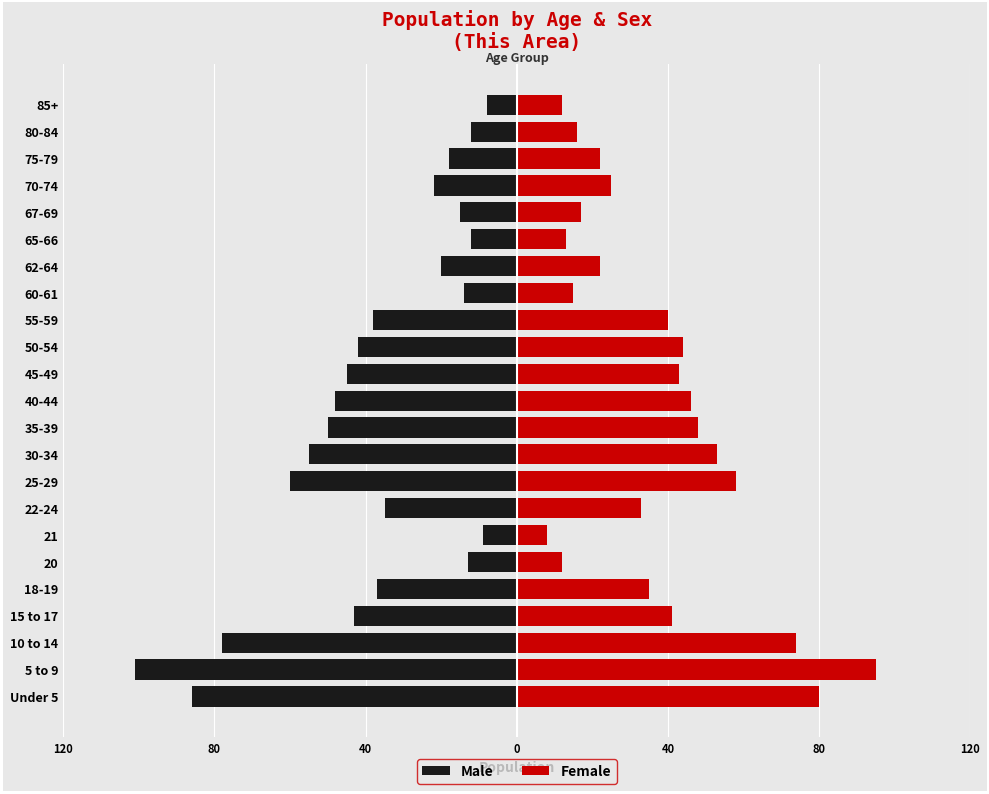

List the series in order of their overall mean, lowest first.

Male, Female